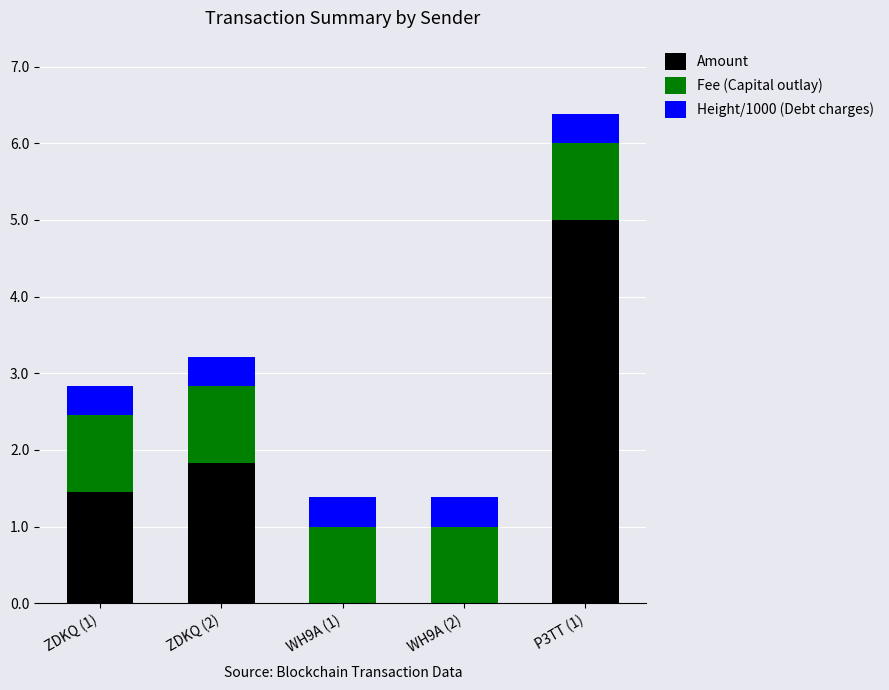

What is the maximum value for Amount?

5.0